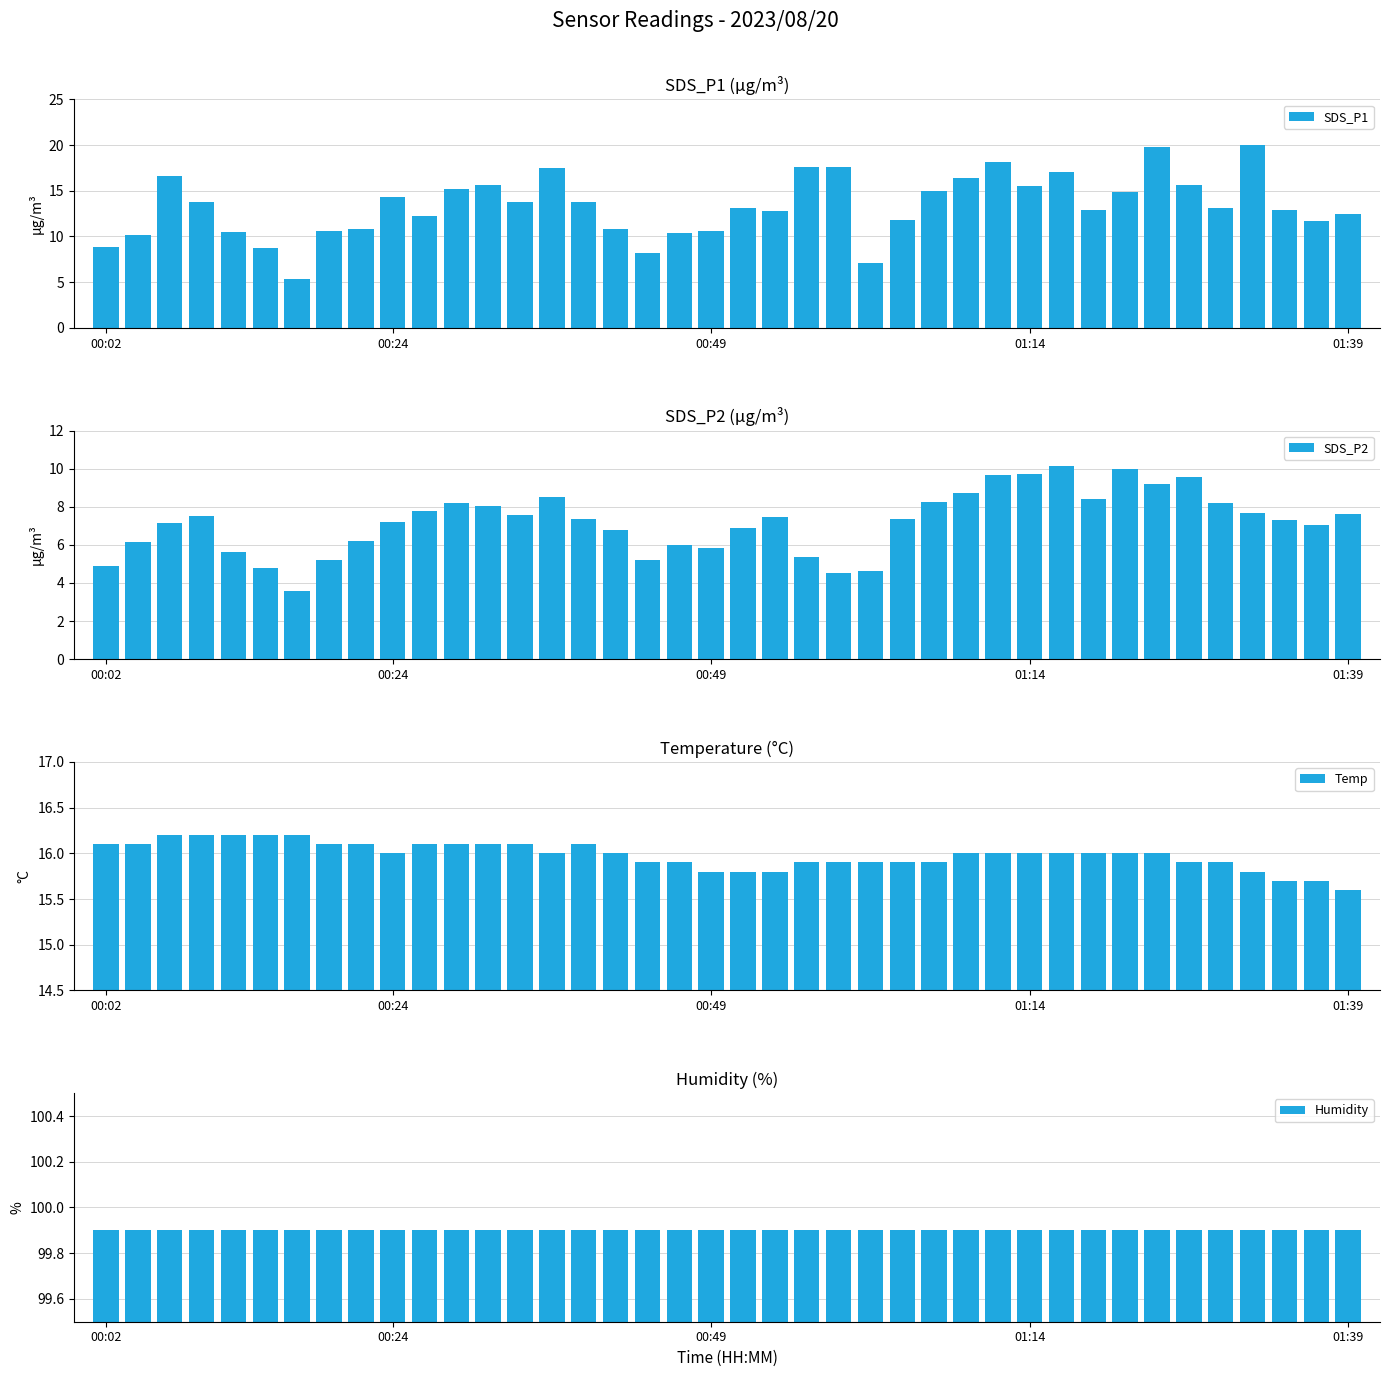

What is the highest value of the SDS_P2 series?

10.1